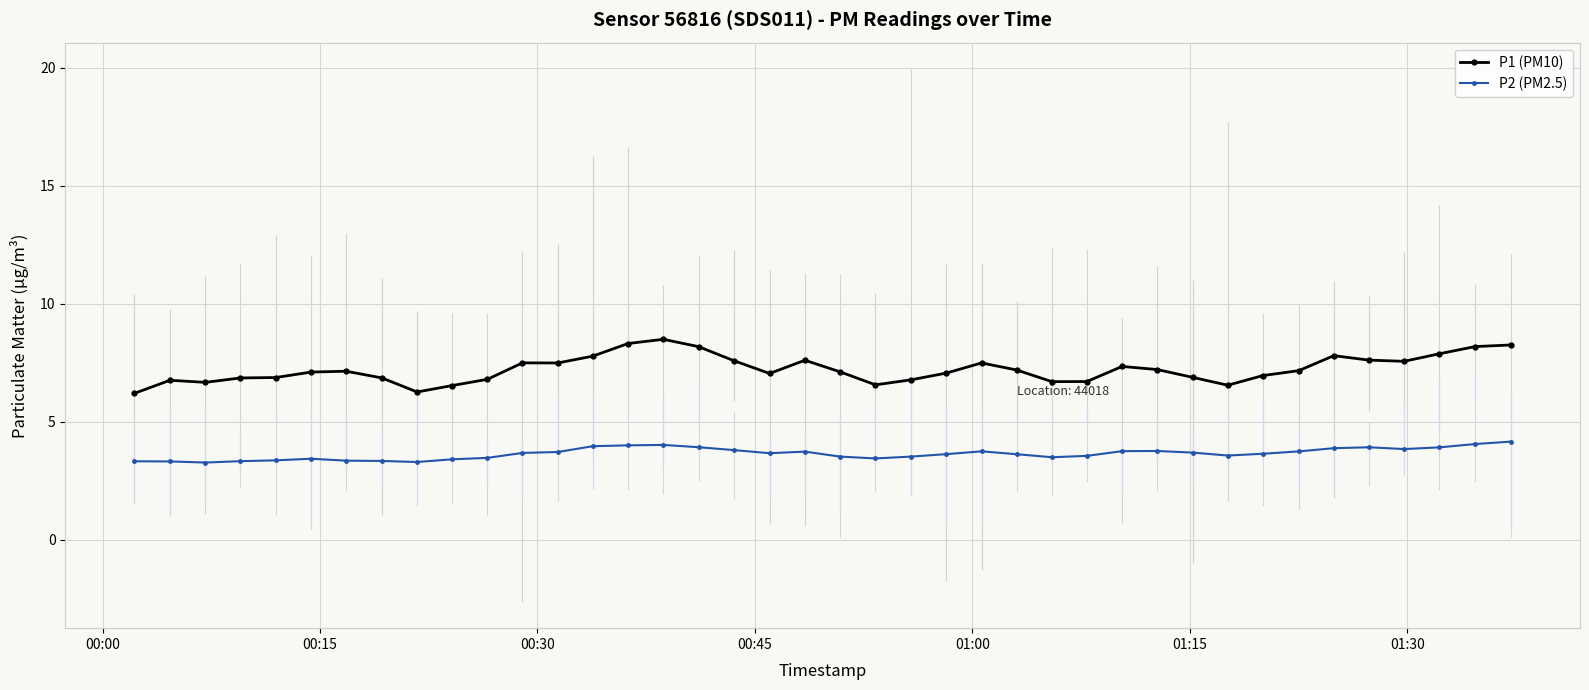

What is the difference between the second highest and minimum values in the P2 (PM2.5) series?

0.8